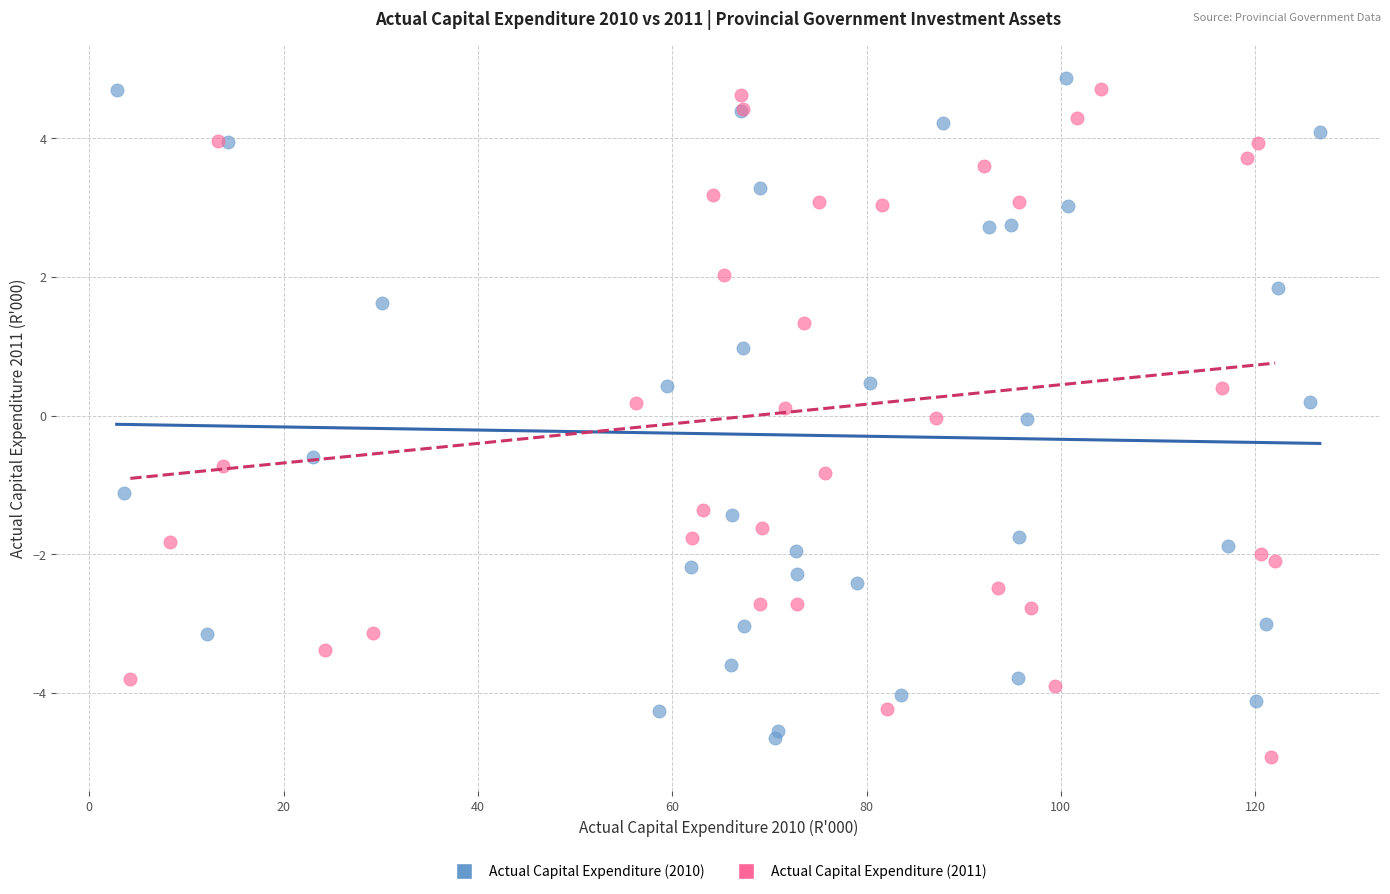

Which series contains the lowest Y value?

Actual Capital Expenditure (2011)